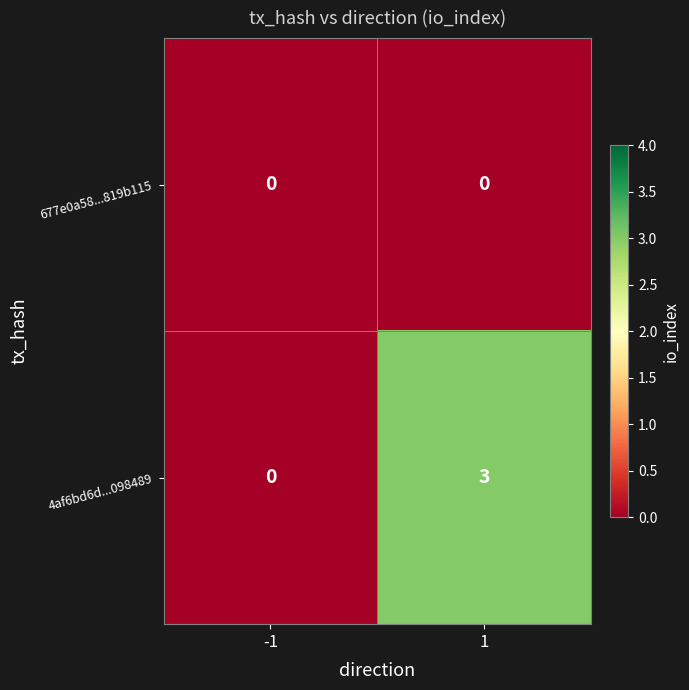

Which series has the largest range (max minus min)?

4af6bd6d...098489